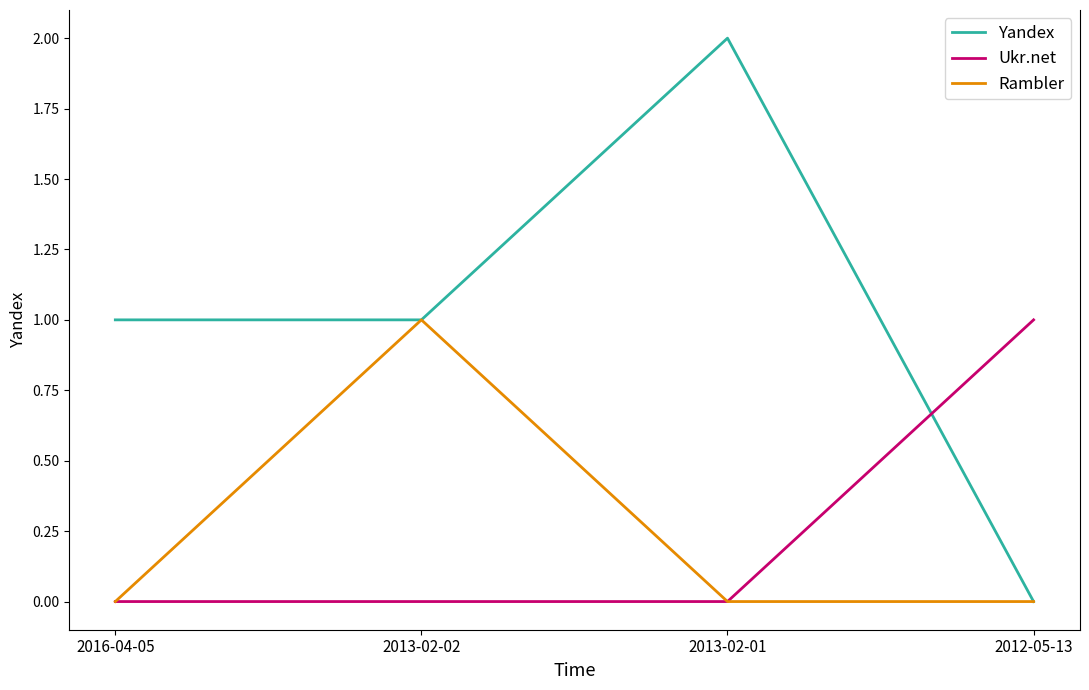

True or false: Ukr.net has more than 2 points higher than both neighbors.

False